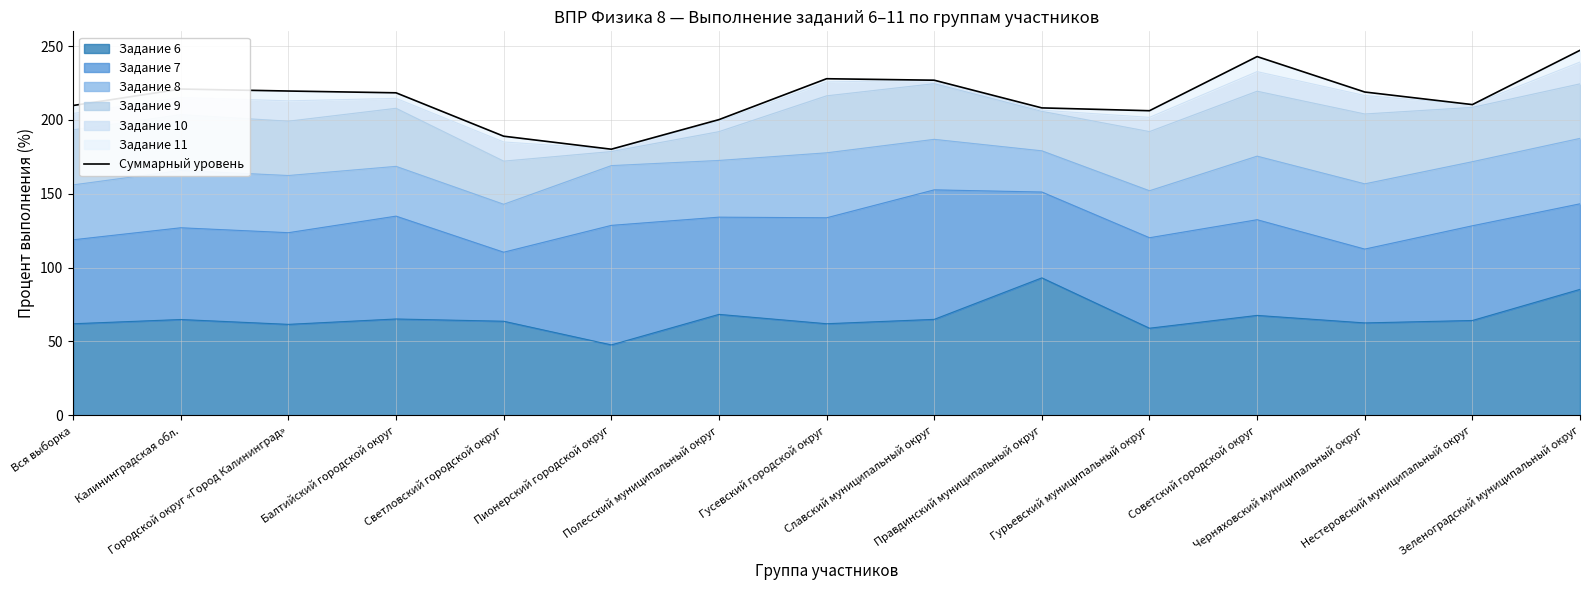

At which category does the chart reach its minimum across all series?

Пионерский городской округ